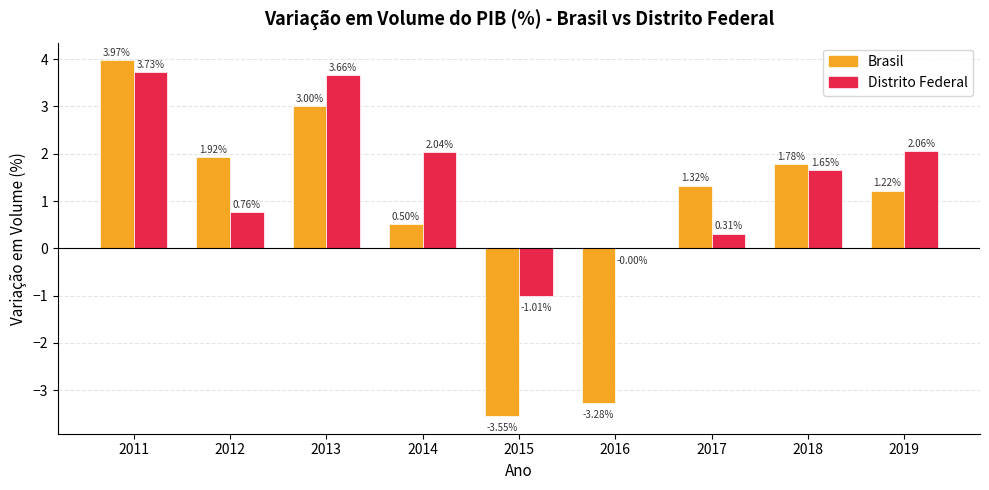

At which category is the sum across all series the highest?

2011